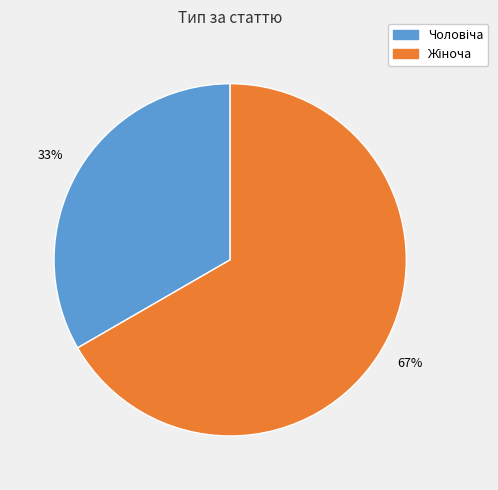

To the nearest percent, what is the average slice percentage?

50%